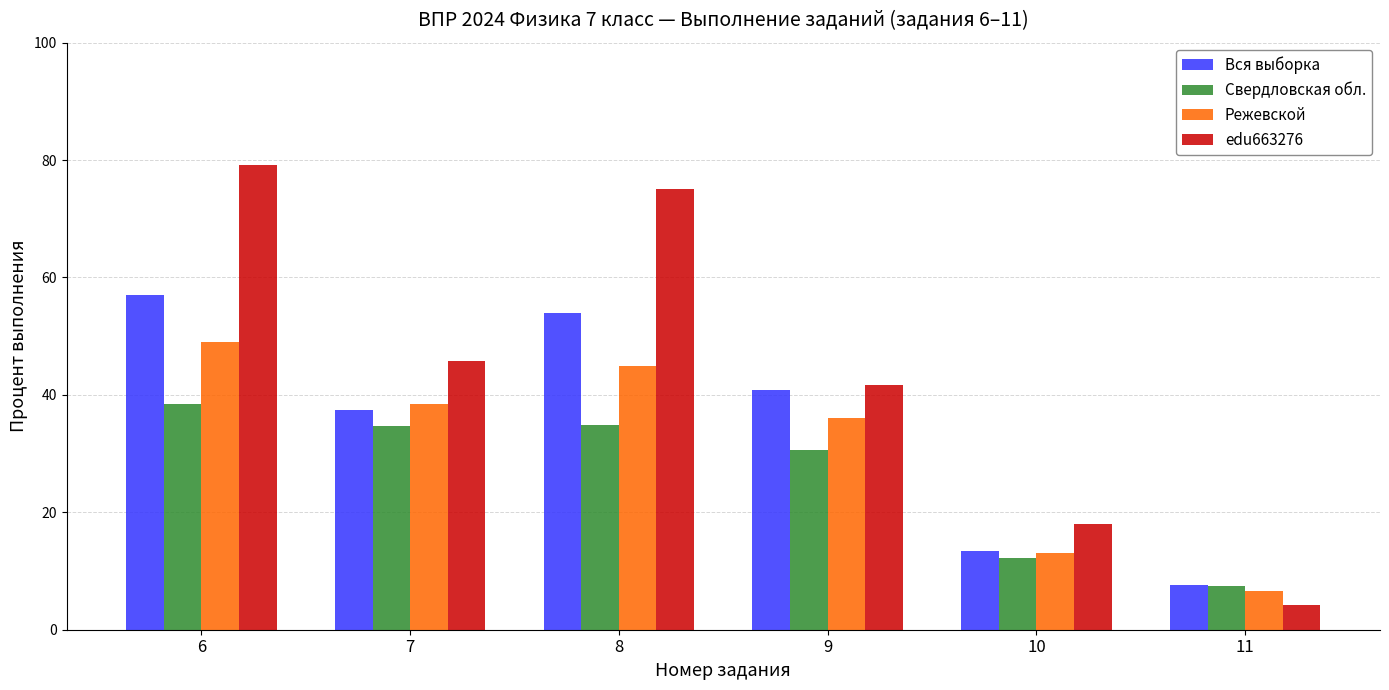

Which category has the lowest value in the Свердловская обл. series?

11